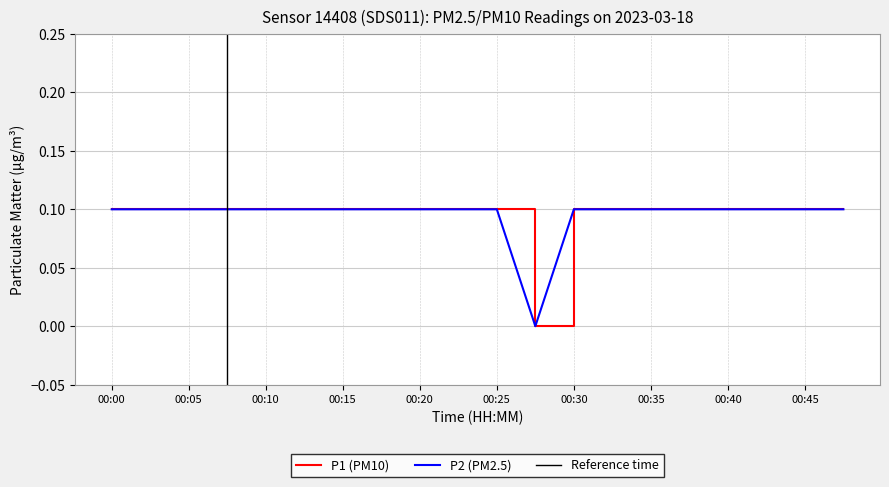

What is the sum of the P2 values at 00:07 and 00:17?

0.2